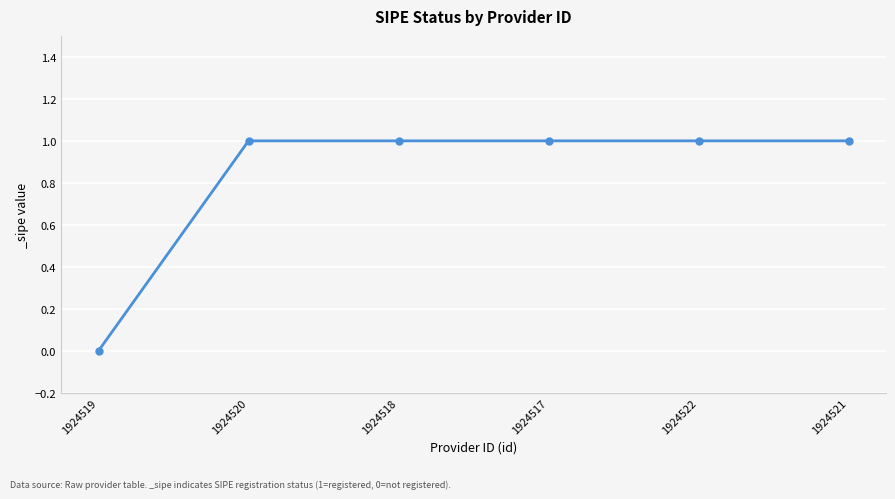

What is the value of the 3rd point from the left?

1